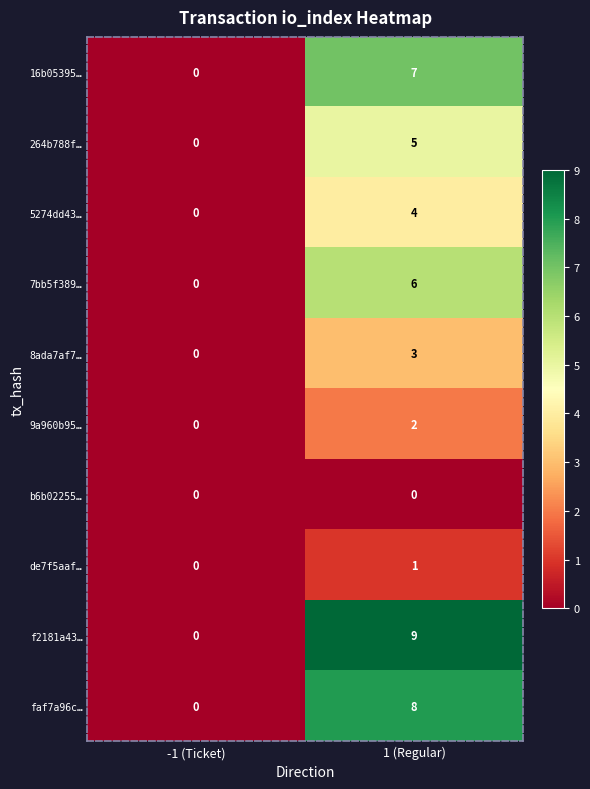

Reading right to left, extract all data points from this chart.

16b05395…: 1 (Regular)=7	-1 (Ticket)=0
264b788f…: 1 (Regular)=5	-1 (Ticket)=0
5274dd43…: 1 (Regular)=4	-1 (Ticket)=0
7bb5f389…: 1 (Regular)=6	-1 (Ticket)=0
8ada7af7…: 1 (Regular)=3	-1 (Ticket)=0
9a960b95…: 1 (Regular)=2	-1 (Ticket)=0
b6b02255…: 1 (Regular)=0	-1 (Ticket)=0
de7f5aaf…: 1 (Regular)=1	-1 (Ticket)=0
f2181a43…: 1 (Regular)=9	-1 (Ticket)=0
faf7a96c…: 1 (Regular)=8	-1 (Ticket)=0